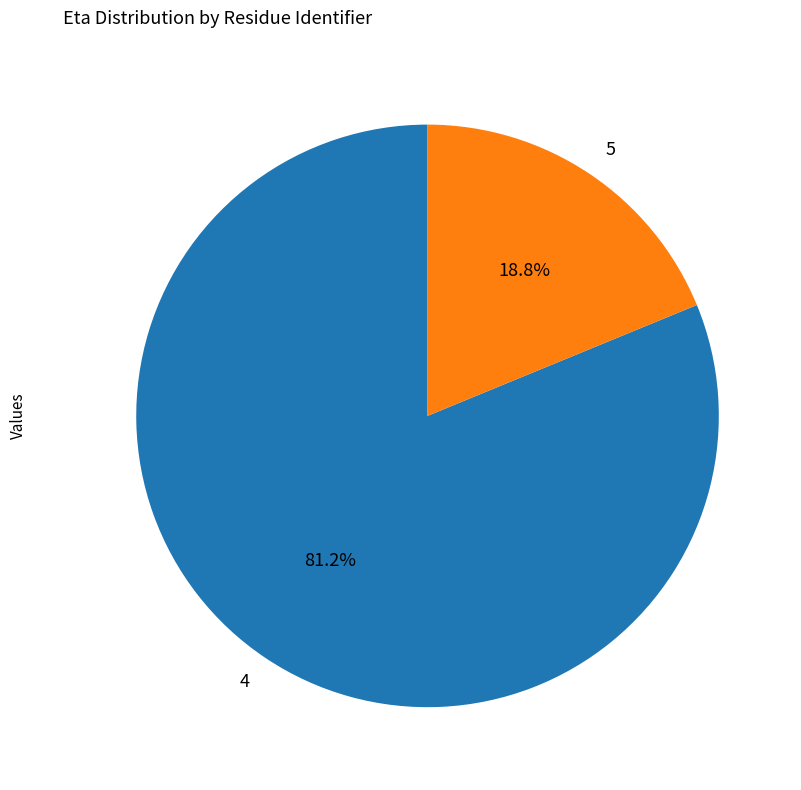

What portion of the pie excludes 5?

81.2%